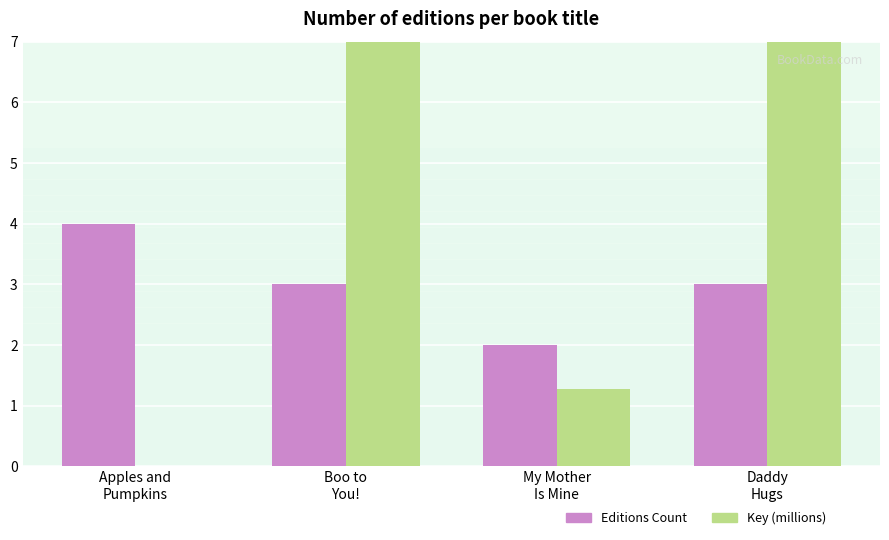

At which label is Editions Count closest to 3?

Boo to
You!